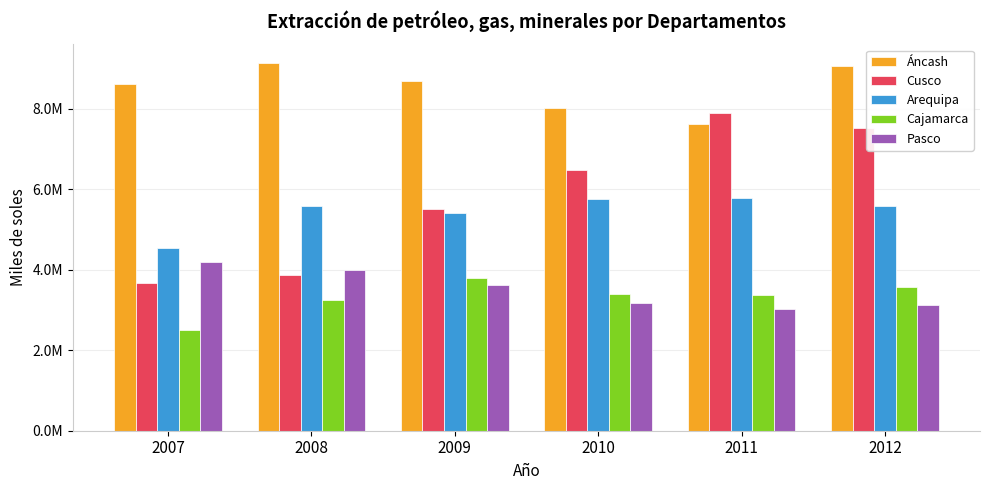

What is the value of the Pasco bar at the 4th from the left?

3177756